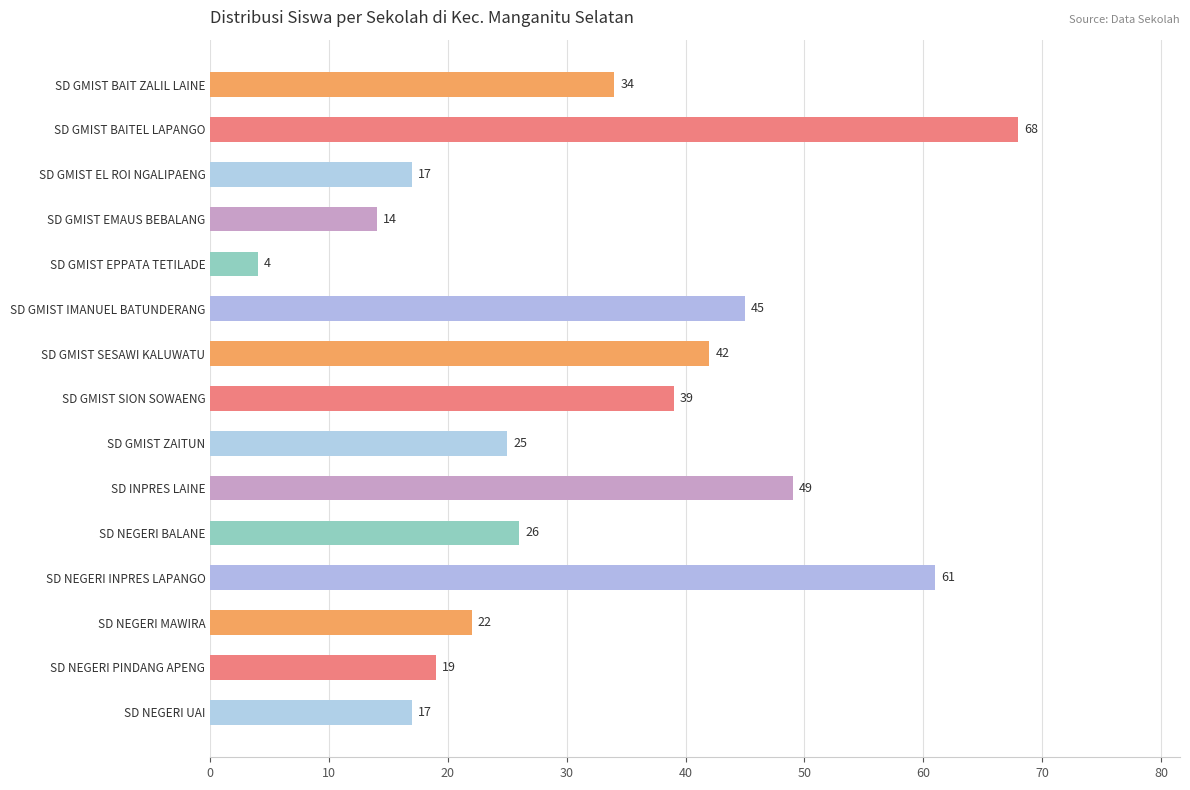

At which category does the chart reach its minimum across all series?

SD GMIST EPPATA TETILADE